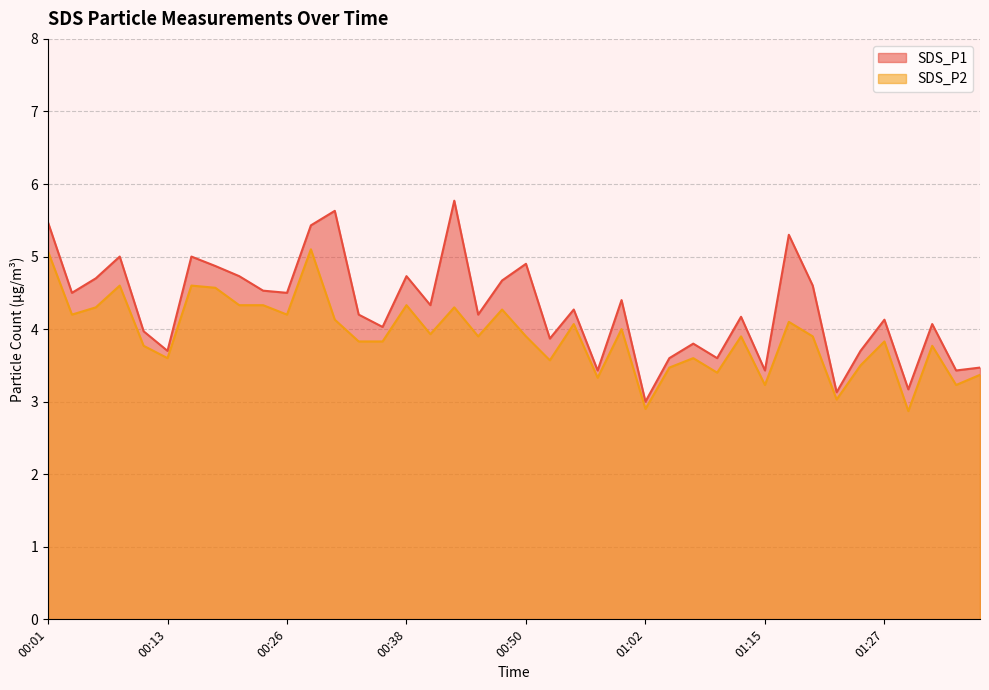

Reading left to right, transcribe all the data shown in this chart.

SDS_P1: 00:01=5.5	00:04=4.5	00:06=4.7	00:09=5.0	00:11=4.0	00:13=3.7	00:16=5.0	00:18=4.9	00:21=4.7	00:23=4.5	00:26=4.5	00:28=5.4	00:31=5.6	00:33=4.2	00:36=4.0	00:38=4.7	00:40=4.3	00:43=5.8	00:45=4.2	00:48=4.7	00:50=4.9	00:53=3.9	00:55=4.3	00:57=3.4	01:00=4.4	01:02=3.0	01:05=3.6	01:07=3.8	01:10=3.6	01:12=4.2	01:15=3.4	01:17=5.3	01:19=4.6	01:22=3.1	01:24=3.7	01:27=4.1	01:29=3.2	01:32=4.1	01:34=3.4	01:36=3.5
SDS_P2: 00:01=5.1	00:04=4.2	00:06=4.3	00:09=4.6	00:11=3.8	00:13=3.6	00:16=4.6	00:18=4.6	00:21=4.3	00:23=4.3	00:26=4.2	00:28=5.1	00:31=4.1	00:33=3.8	00:36=3.8	00:38=4.3	00:40=3.9	00:43=4.3	00:45=3.9	00:48=4.3	00:50=3.9	00:53=3.6	00:55=4.1	00:57=3.3	01:00=4.0	01:02=2.9	01:05=3.5	01:07=3.6	01:10=3.4	01:12=3.9	01:15=3.2	01:17=4.1	01:19=3.9	01:22=3.0	01:24=3.5	01:27=3.8	01:29=2.9	01:32=3.8	01:34=3.2	01:36=3.4